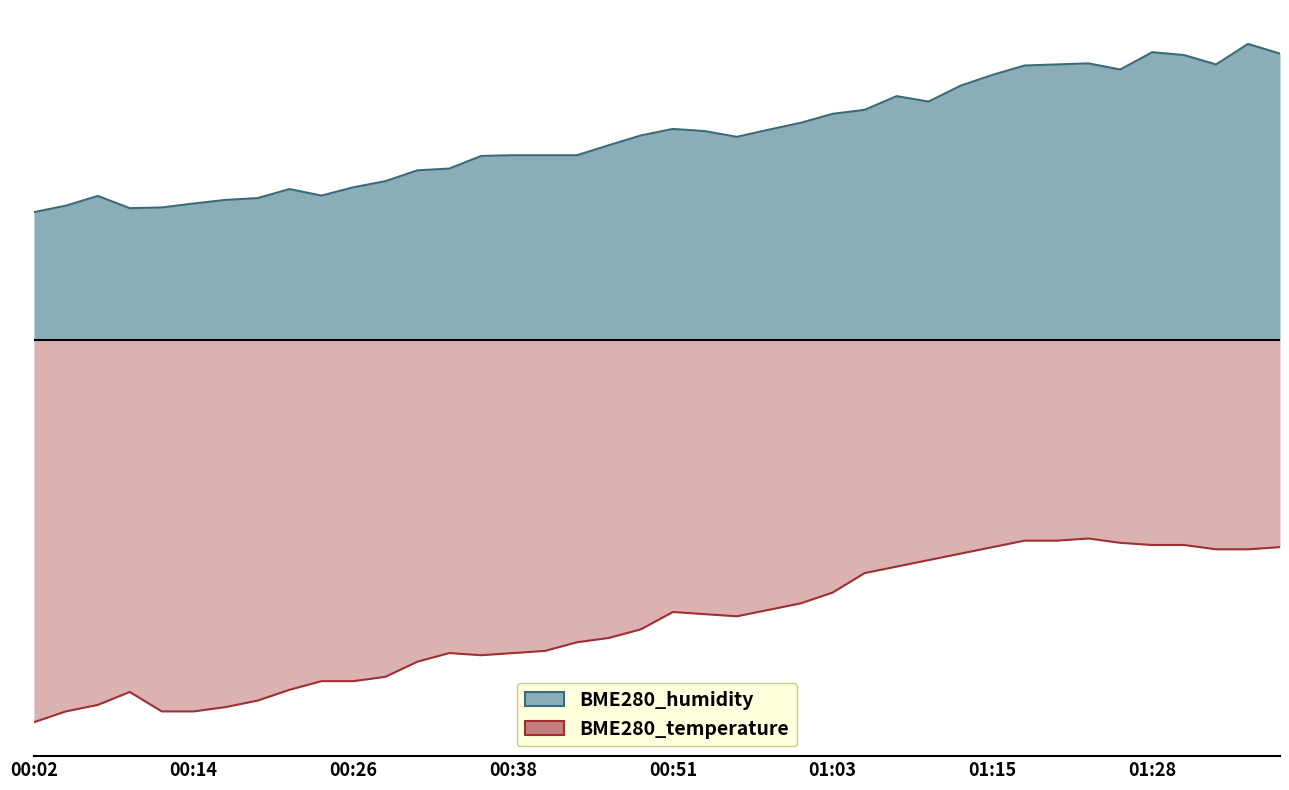

What is the minimum value for BME280_temperature?

39.4